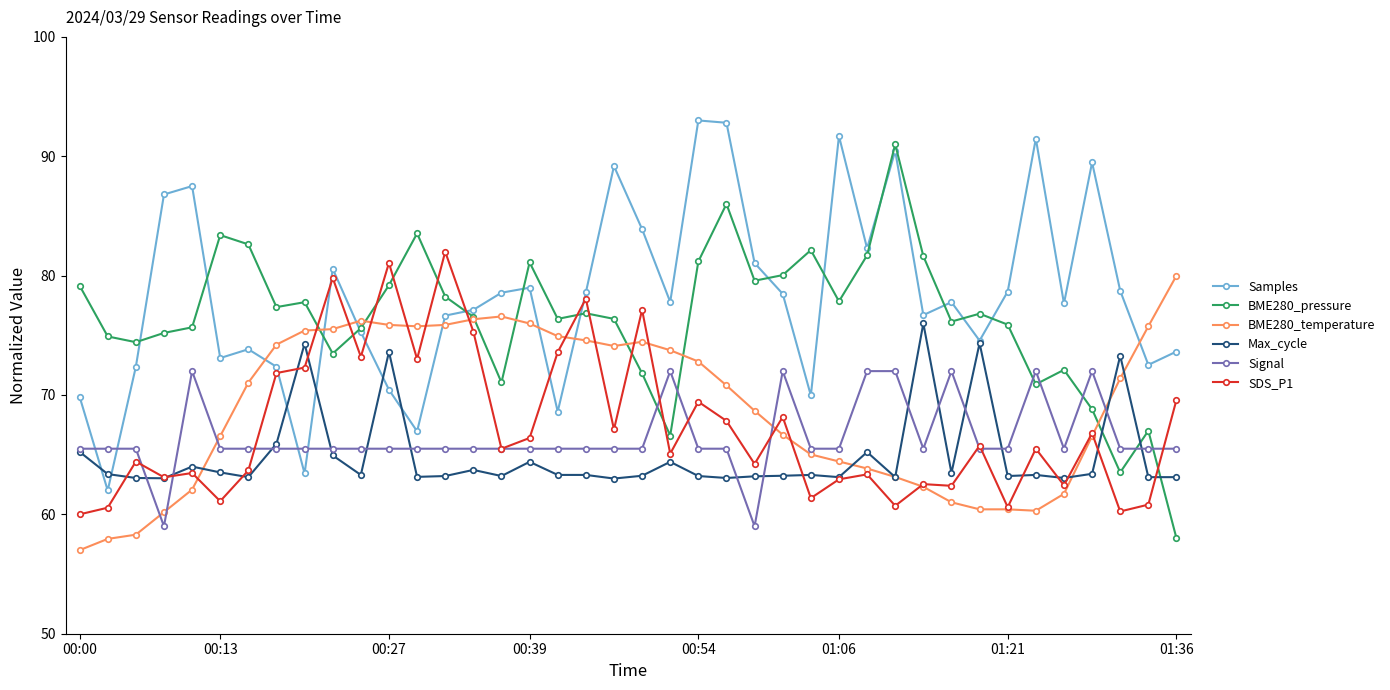

True or false: SDS_P1 has more than 2 points higher than both neighbors.

True